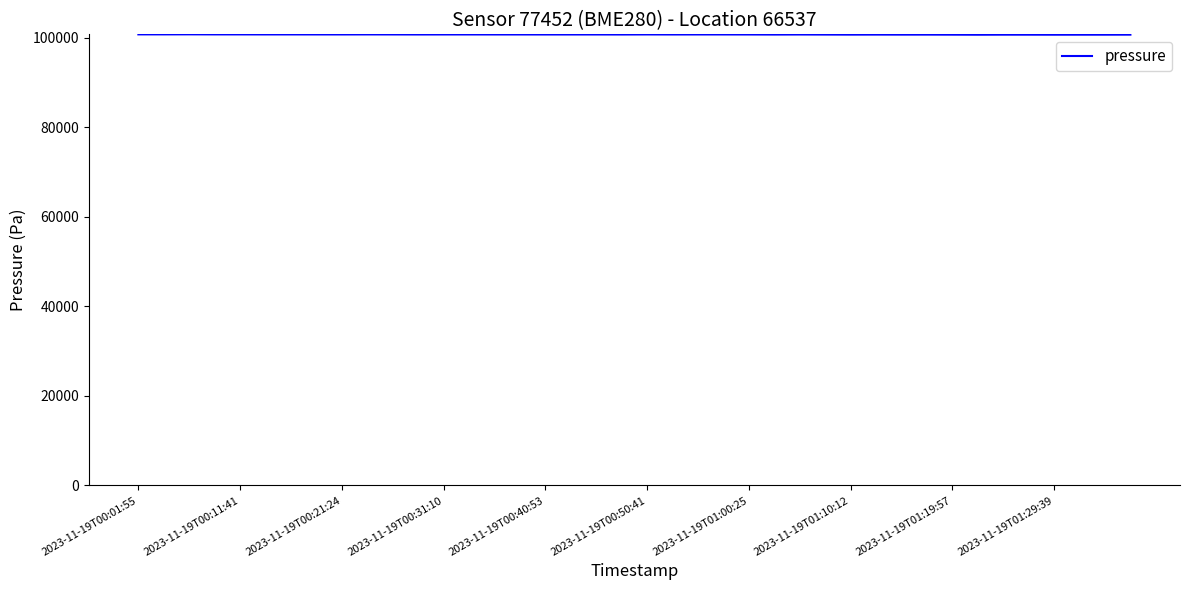

What is the minimum value shown in the chart?

100719.5